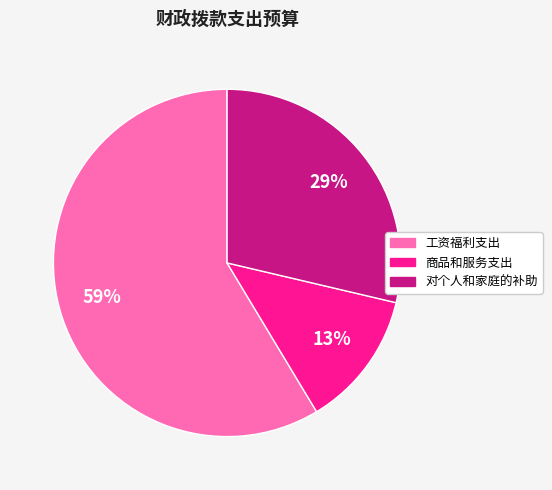

What is the majority slice?

工资福利支出